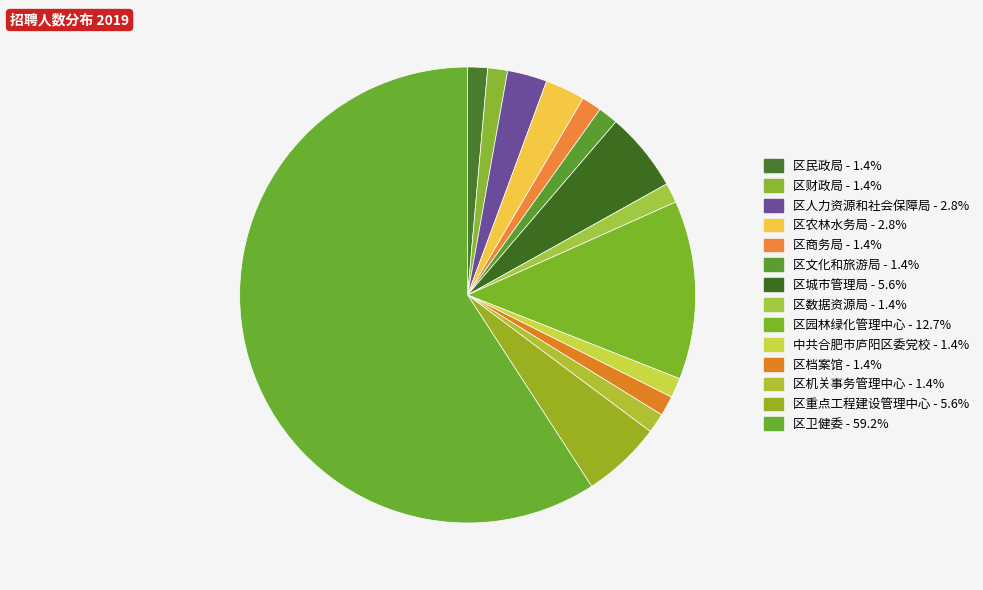

Is there any slice that represents more than half of the pie?

Yes